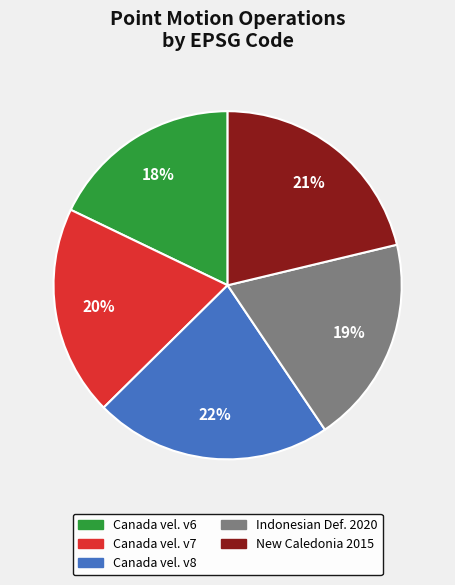

To the nearest percent, what is the difference between the largest and smallest slice percentages?

4%